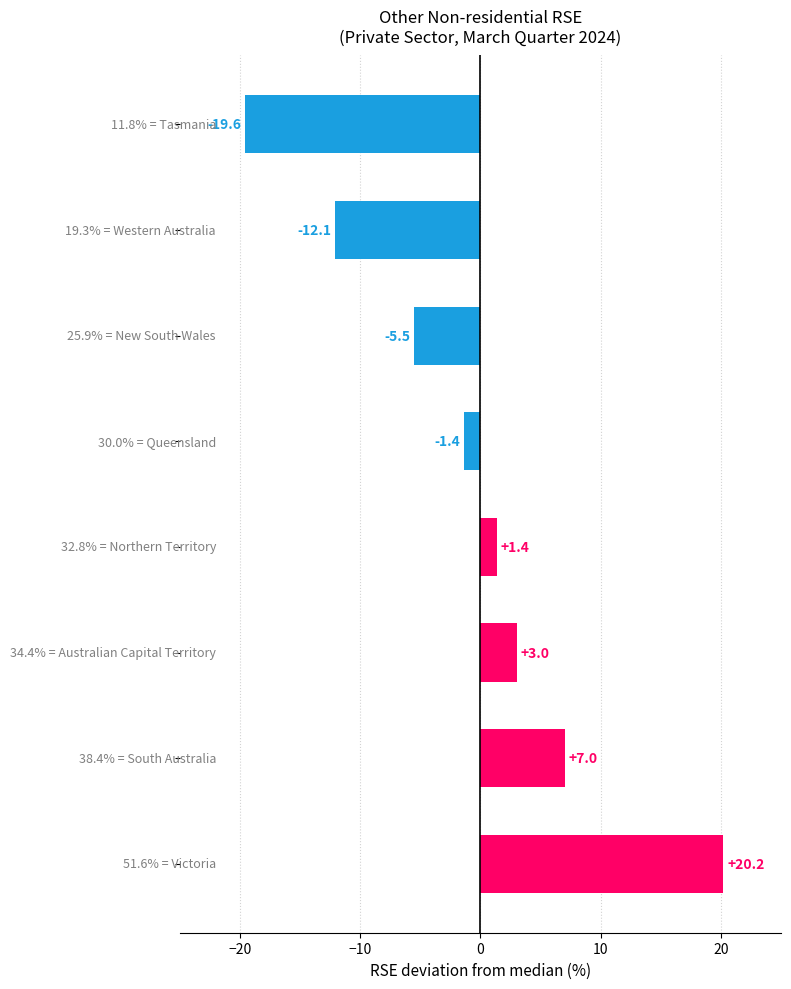

How many data points does each series have?

8